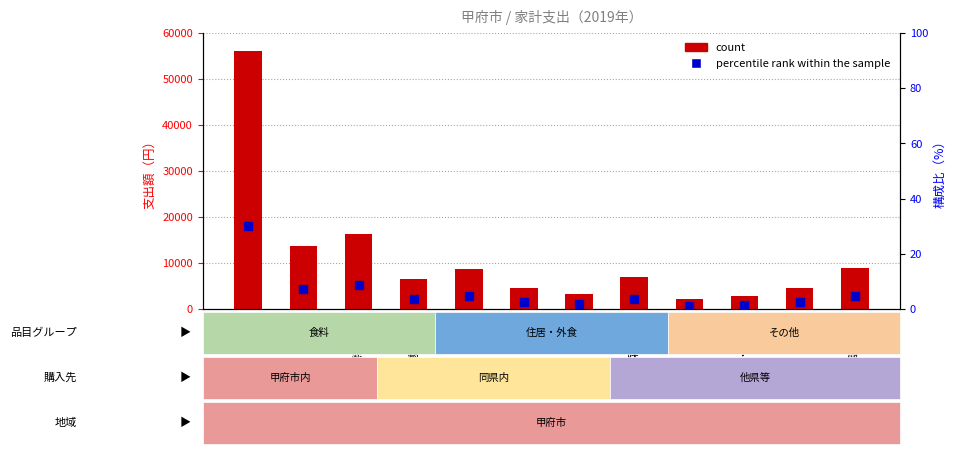

What is the sum of all percentile rank within the sample values?

72.6